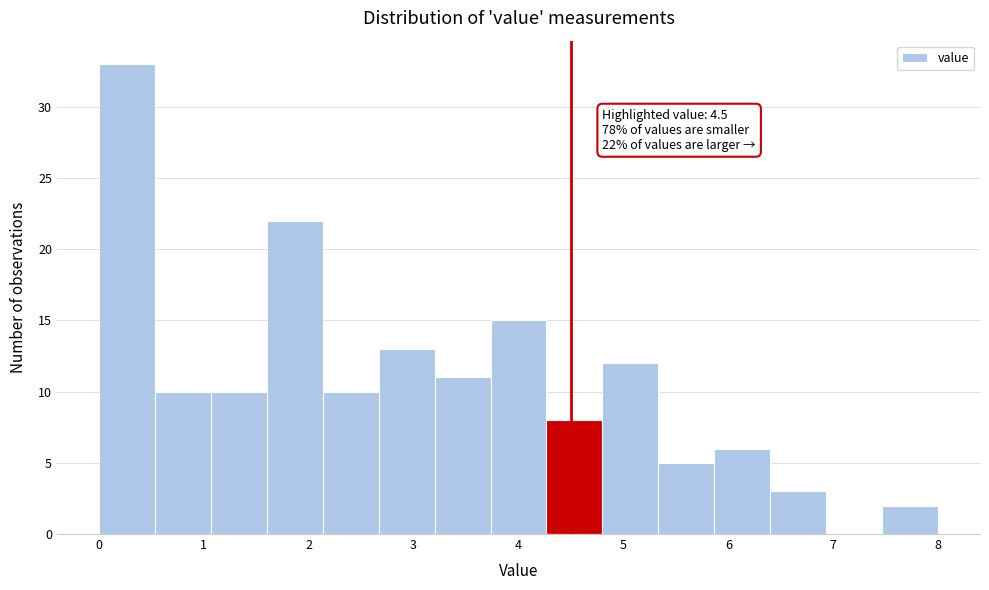

Over which range of the x-axis is the bar tallest?

0.0 to 0.5